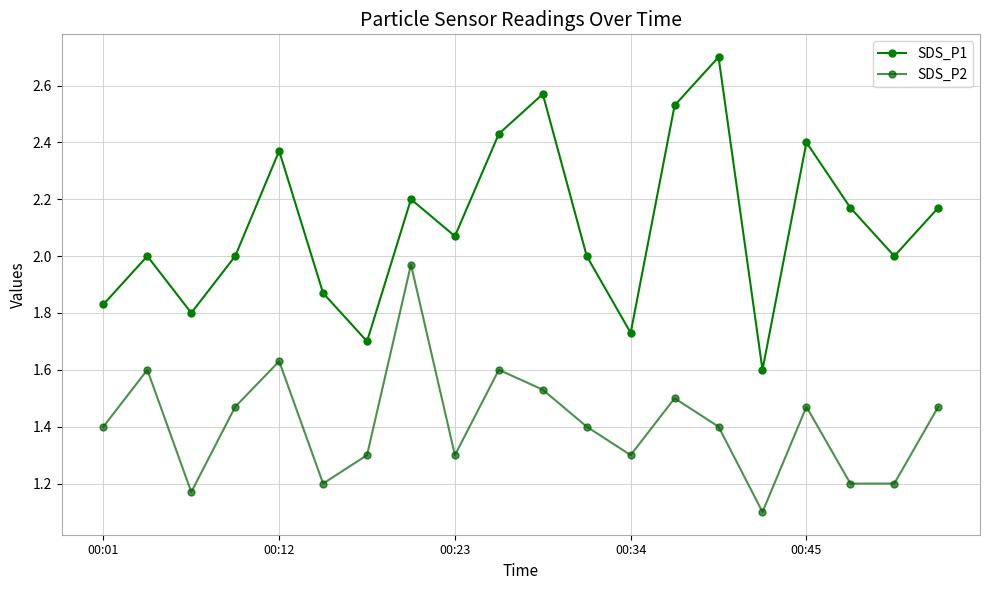

What is the maximum value for SDS_P1?

2.7